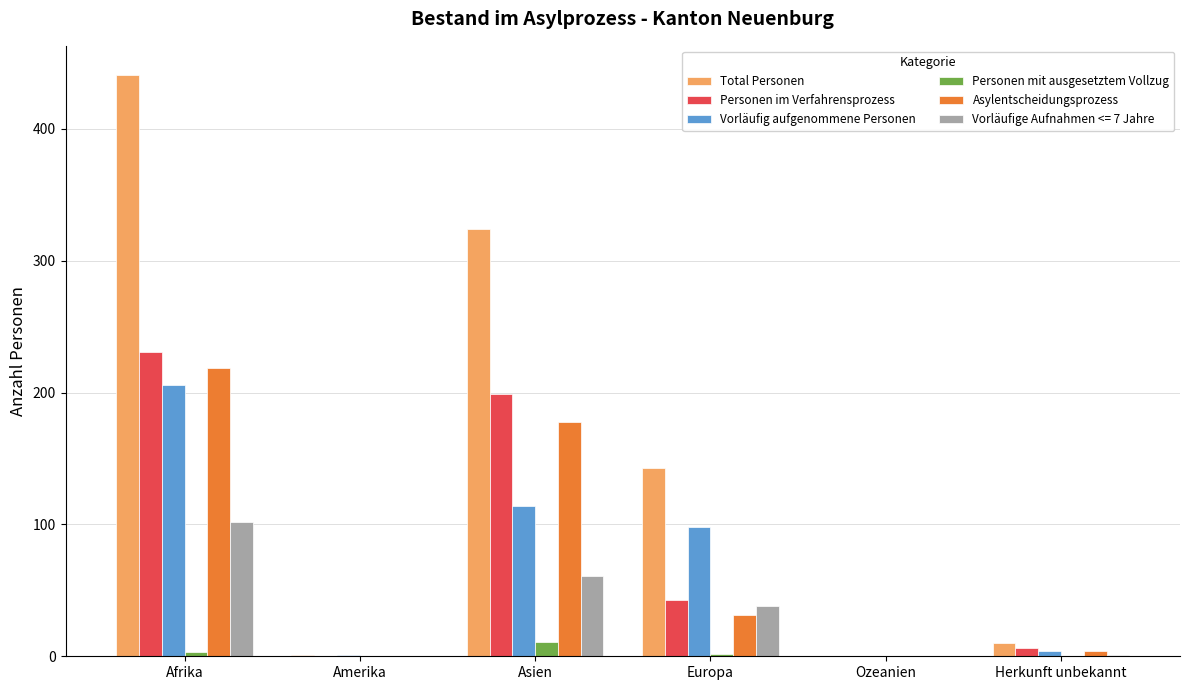

Is it true that Asylentscheidungsprozess equals 4 at Herkunft unbekannt?

True